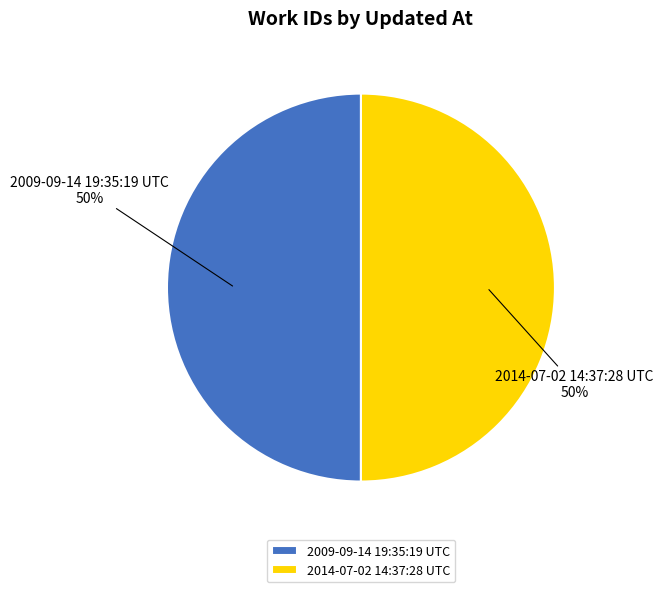

To the nearest percent, what portion does 2014-07-02 14:37:28 UTC represent?

50%